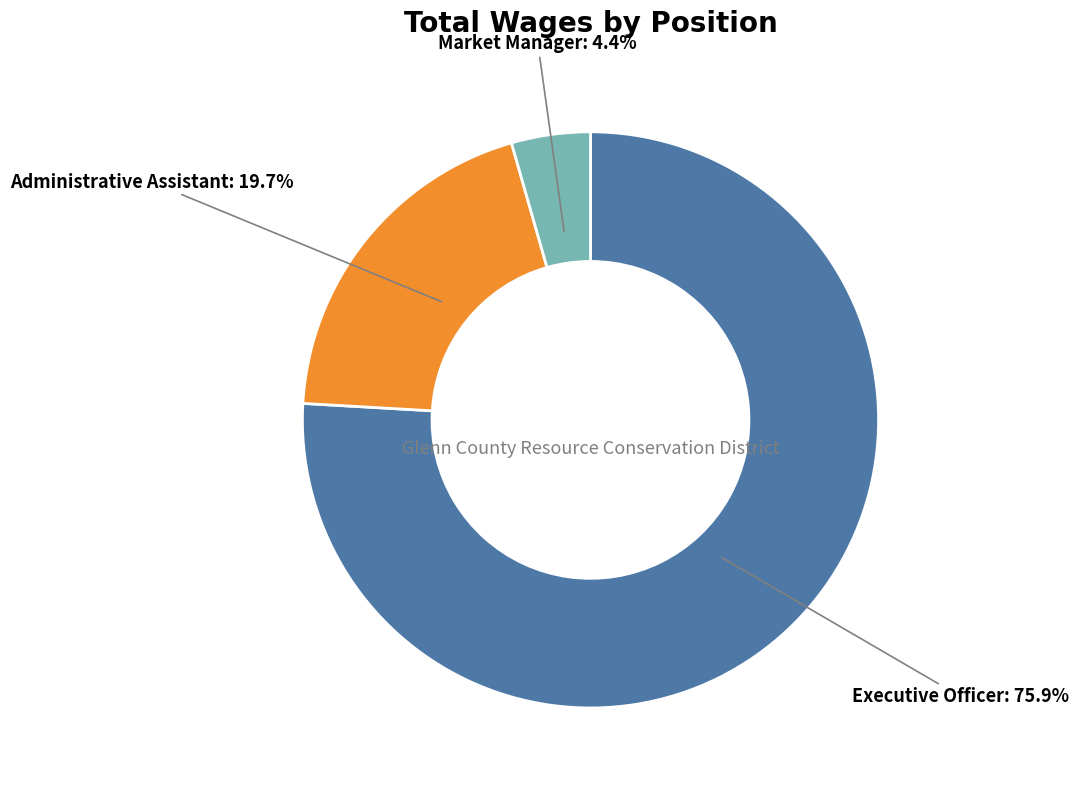

What portion of the pie excludes Administrative Assistant?

80.3%